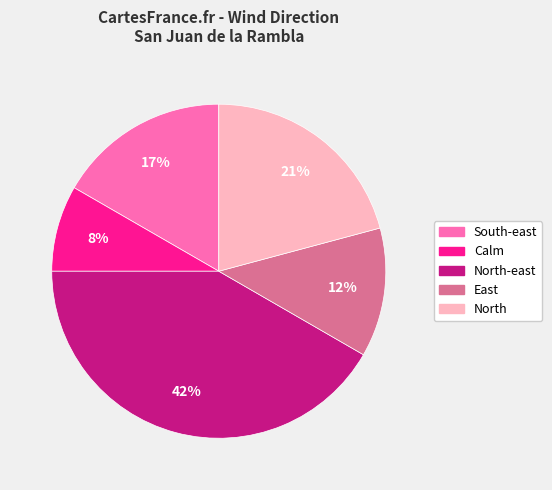

Does any single category account for the majority?

No